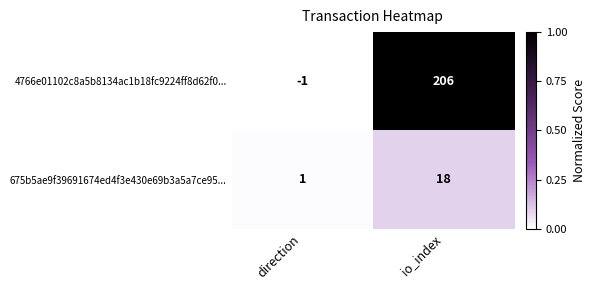

Rank the series at io_index from highest to lowest value.

4766e01102c8a5b8134ac1b18fc9224ff8d62f0..., 675b5ae9f39691674ed4f3e430e69b3a5a7ce95...